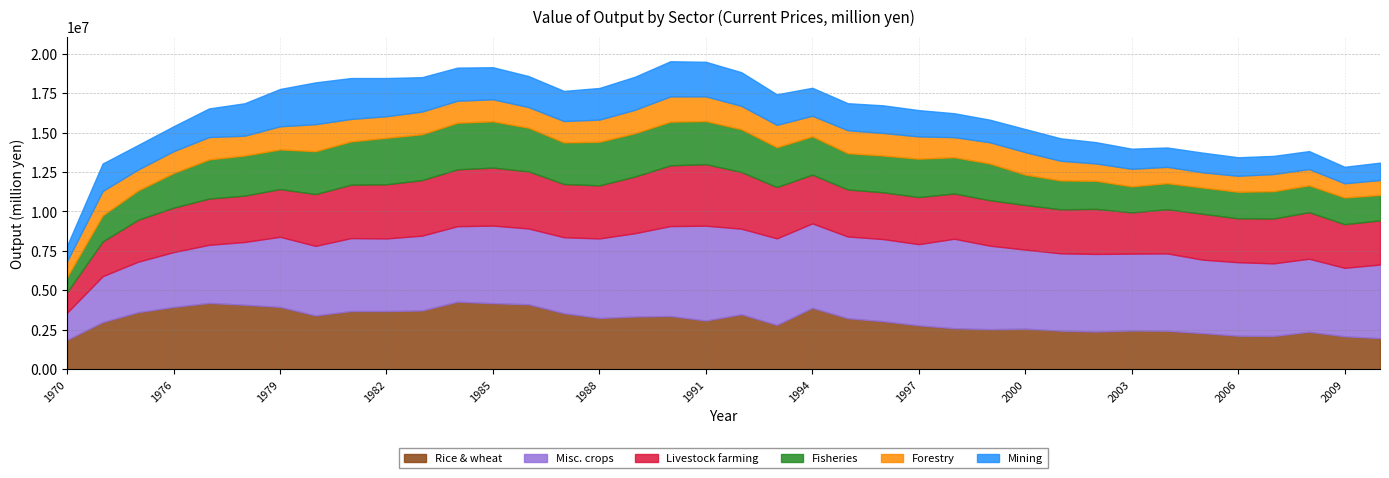

Reading left to right, transcribe all the data shown in this chart.

Rice & wheat: 1875632.9	2996689.8	3624363.4	3955614.0	4210466.9	4097106.2	3957700.9	3418394.1	3696862.3	3696866.5	3733161.5	4289711.9	4193800.5	4125455.0	3560939.2	3259531.9	3351407.2	3382352.0	3097561.8	3492969.7	2817476.0	3898435.7	3243199.9	3051724.5	2791326.4	2609728.2	2548760.0	2581945.3	2454603.1	2401450.9	2464320.1	2446448.9	2300540.0	2134336.9	2120577.0	2384271.9	2098226.0	1981216.0
Misc. crops: 1723216.9	2904614.0	3196123.4	3471349.2	3679351.5	3970400.1	4438941.1	4403170.1	4617576.4	4595961.6	4736306.7	4778871.9	4912753.4	4799099.9	4808124.2	5033709.8	5271122.3	5693721.9	6002534.7	5417064.5	5480922.1	5346993.6	5173009.8	5199051.1	5139653.3	5664372.8	5288160.4	5004342.5	4895929.1	4909904.9	4867022.2	4899582.8	4650364.9	4652833.7	4594605.0	4624590.9	4334936.0	4659859.6
Livestock farming: 1301213.6	2203639.0	2653185.1	2818360.9	2928285.4	2937960.8	3022288.5	3280696.1	3383031.3	3430807.4	3516610.5	3601180.9	3670691.5	3618690.0	3372824.2	3360833.8	3591185.2	3846413.9	3898344.8	3591657.7	3250444.0	3086597.8	2977477.9	2964680.0	2981537.8	2867289.5	2877486.7	2825883.3	2786620.1	2853230.9	2612717.1	2796482.9	2906113.9	2778055.8	2838367.0	2949752.9	2764080.0	2795942.3
Fisheries: 960826.9	1650237.6	1860643.3	2189896.3	2478538.9	2537332.9	2509095.5	2715472.1	2739233.2	2942509.4	2903114.4	2950322.9	2931204.6	2762056.0	2632482.1	2761069.9	2742412.2	2762462.0	2726512.8	2707690.8	2522585.0	2426446.8	2297292.9	2326550.3	2429653.6	2294395.5	2327824.5	1924860.2	1830162.1	1777085.0	1647711.1	1650507.9	1659906.0	1683931.9	1732329.0	1697787.9	1689079.0	1611277.7
Forestry: 1001759.2	1542008.6	1324046.1	1383395.8	1415374.4	1252878.1	1464927.4	1709373.1	1419903.1	1365764.2	1435126.2	1390909.0	1394429.8	1305315.0	1350867.1	1400088.9	1482502.1	1599941.0	1561877.9	1479500.9	1412604.0	1302064.9	1451770.9	1428073.2	1408184.1	1270208.5	1341289.6	1422497.1	1241043.0	1097826.0	1109071.1	1032619.9	962855.0	1010946.9	1083708.0	1031577.0	900178.0	941996.7
Mining: 994213.2	1738597.6	1553618.4	1578305.8	1813376.4	2054350.3	2363432.2	2646968.1	2592052.2	2416715.3	2179105.3	2096871.9	2028742.8	1963616.0	1907010.1	2004173.9	2090813.1	2227165.0	2189161.9	2128413.8	1934171.0	1770077.9	1711093.9	1749535.4	1667535.9	1513521.8	1428402.9	1460461.1	1422918.0	1347650.0	1274185.1	1225675.9	1245539.0	1172751.9	1149784.0	1134985.0	1044299.0	1101498.8